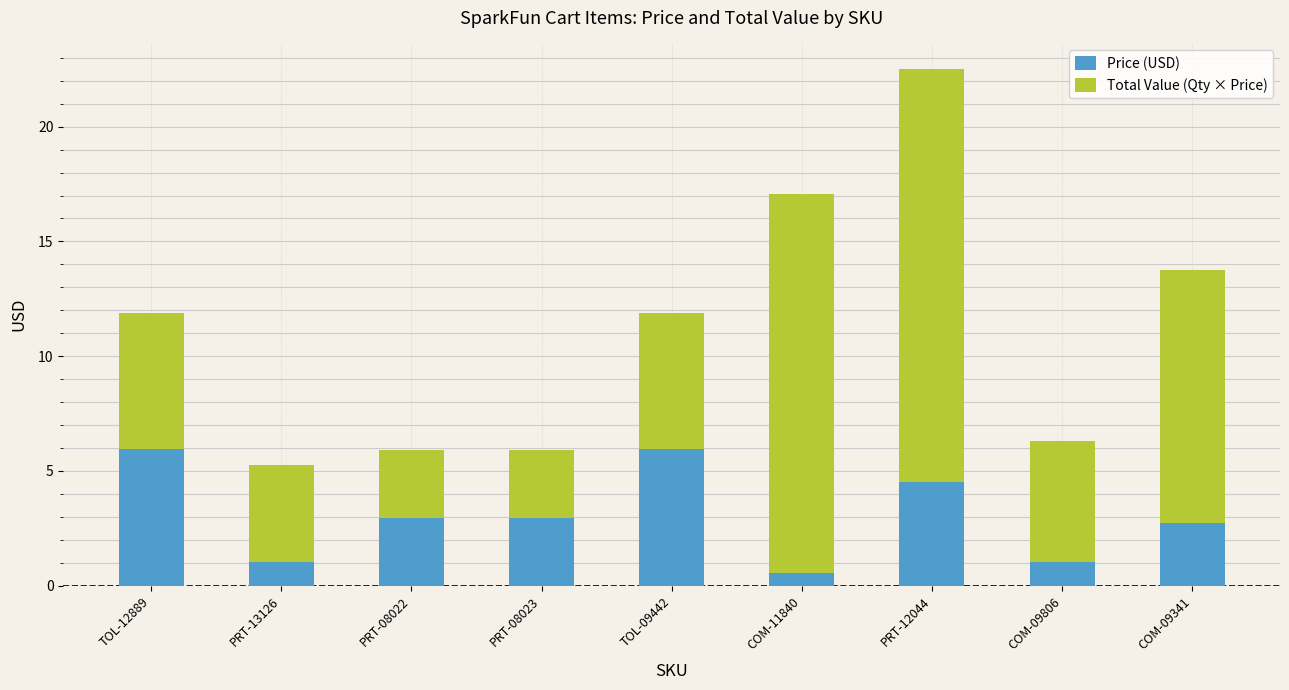

What is the sum of all Price (USD) values?

27.7